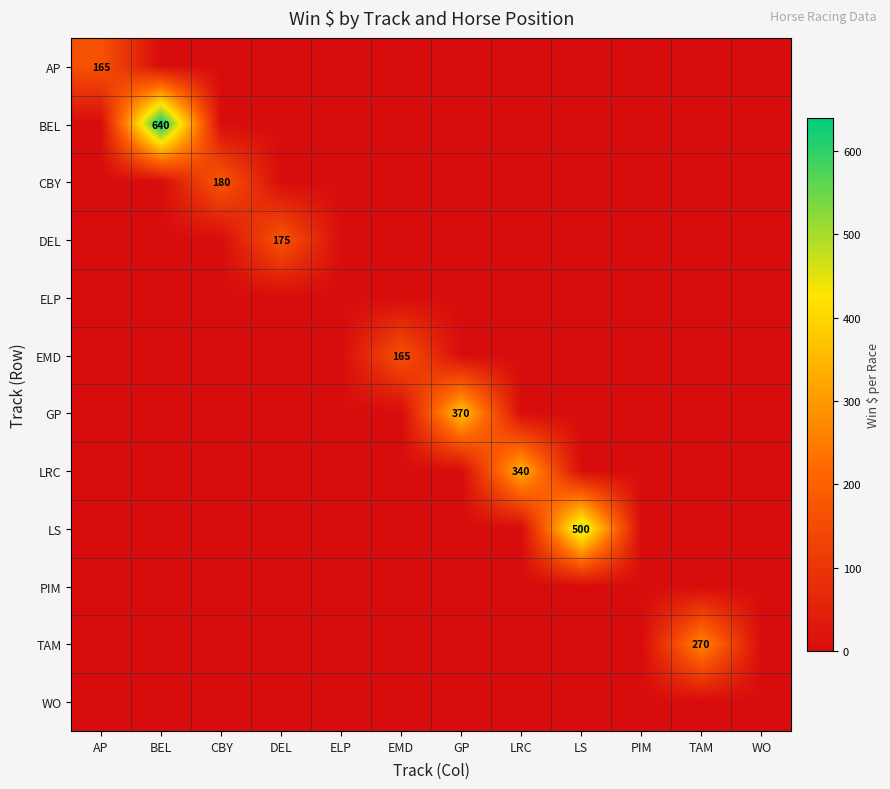

Which category has the highest value across all series?

BEL